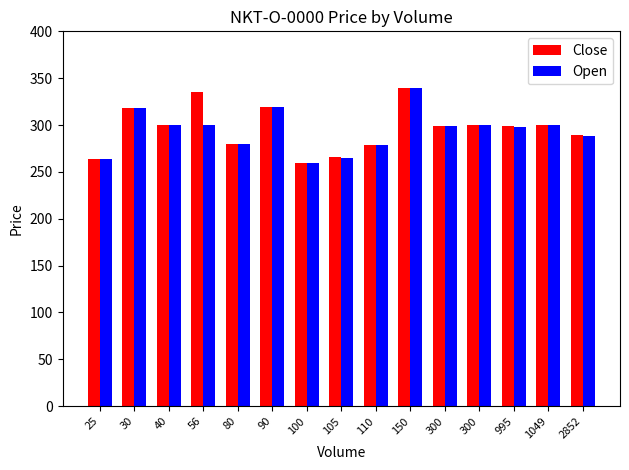

Which category has the lowest value in the Close series?

100